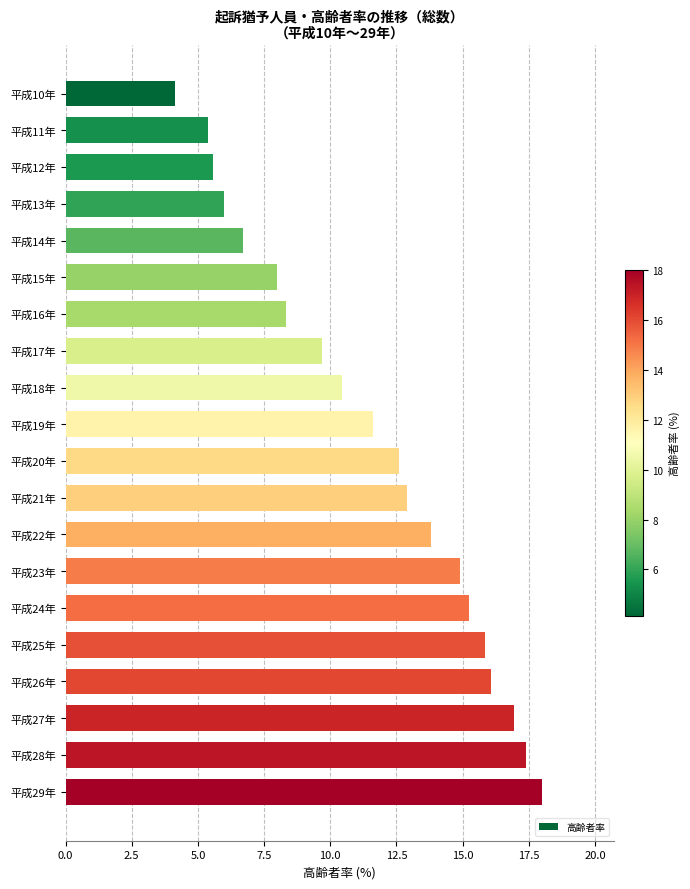

Count the number of values greater than 12.

10